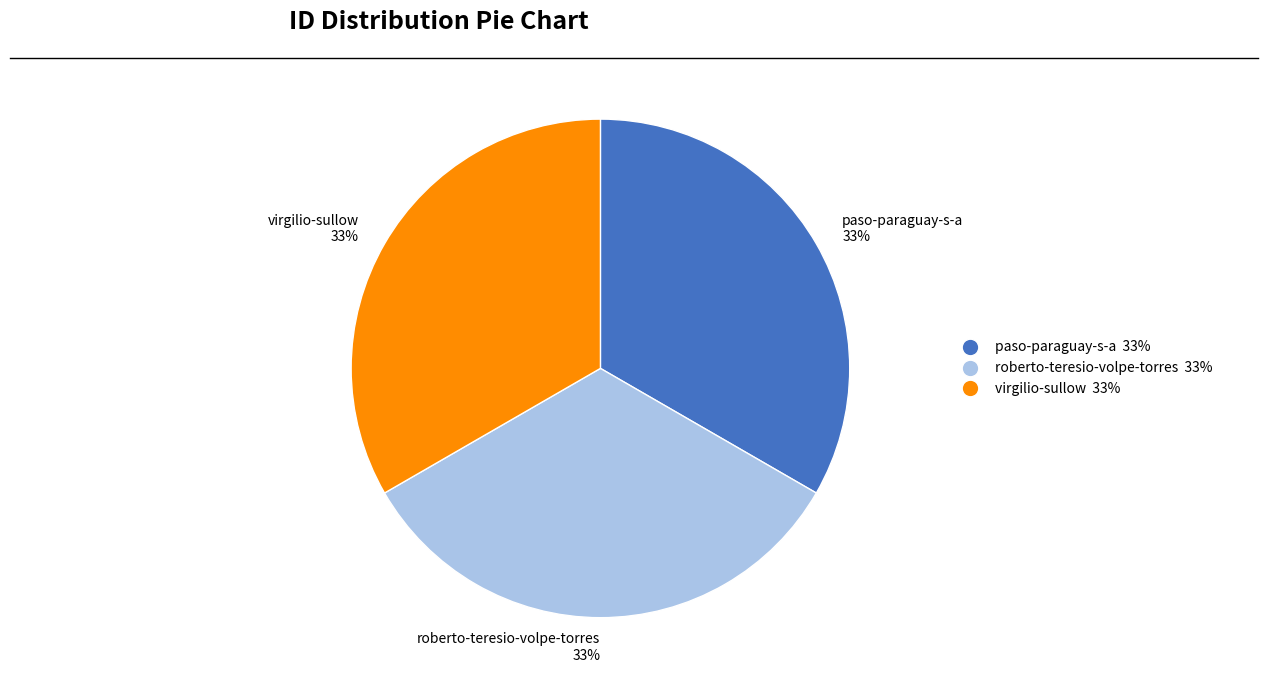

Do virgilio-sullow and roberto-teresio-volpe-torres together represent more than half of the pie?

Yes